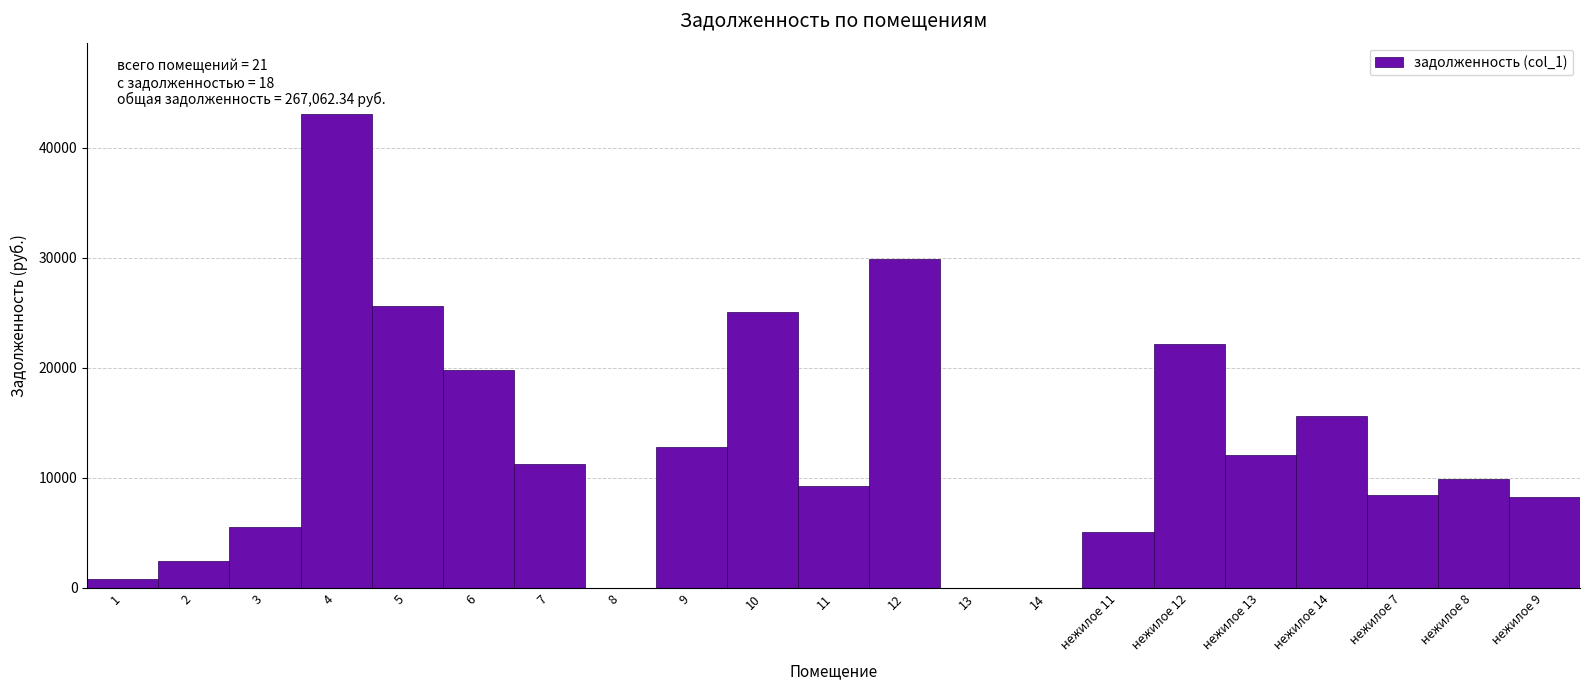

What is the sum of the values at 6 and нежилое 9?

28016.6